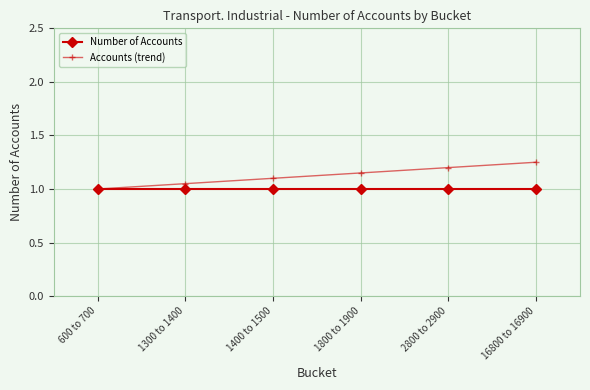

Between 1300 to 1400 and 16800 to 16900, which series saw the biggest shift?

Accounts (trend)